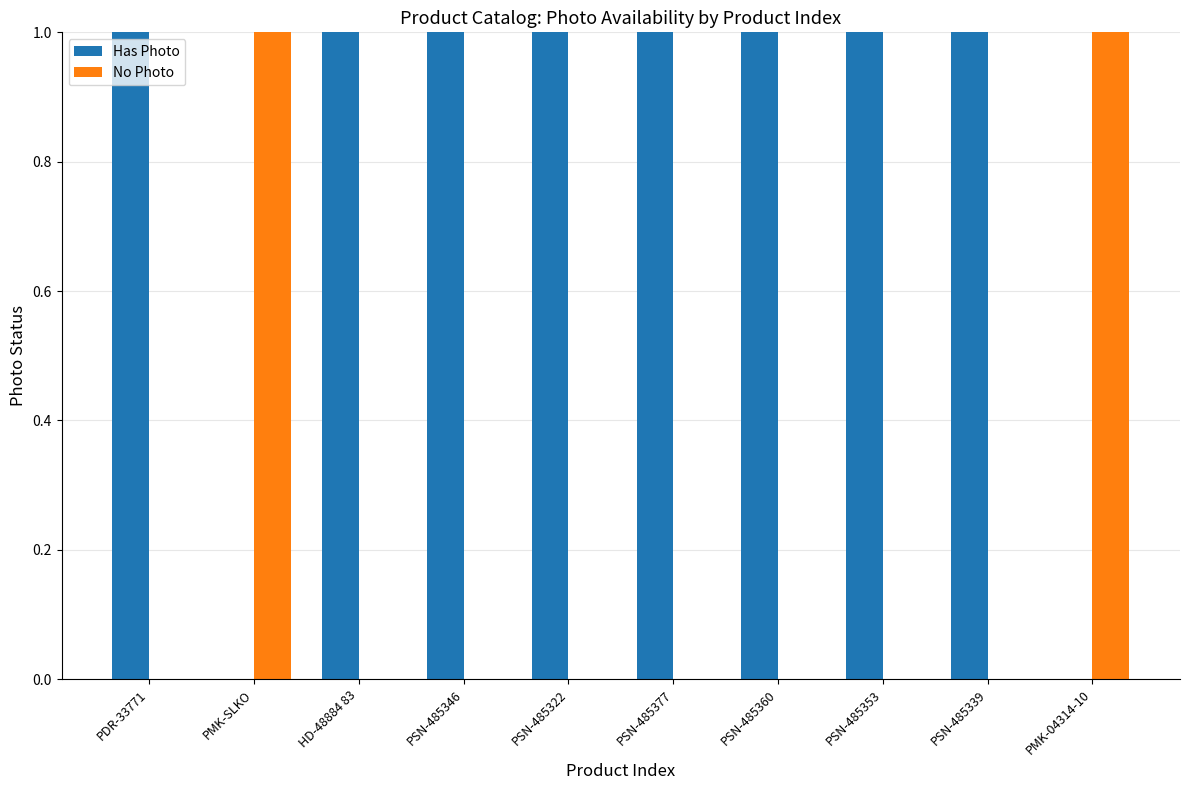

Which series has the largest total across all categories?

Has Photo